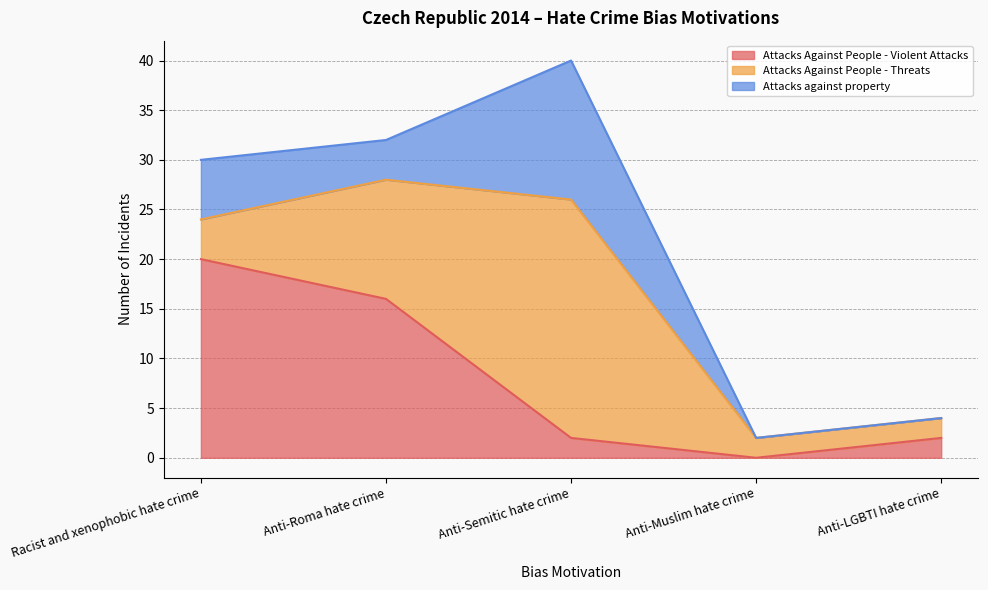

What is the difference between the maximum and minimum values in the Attacks against property series?

14